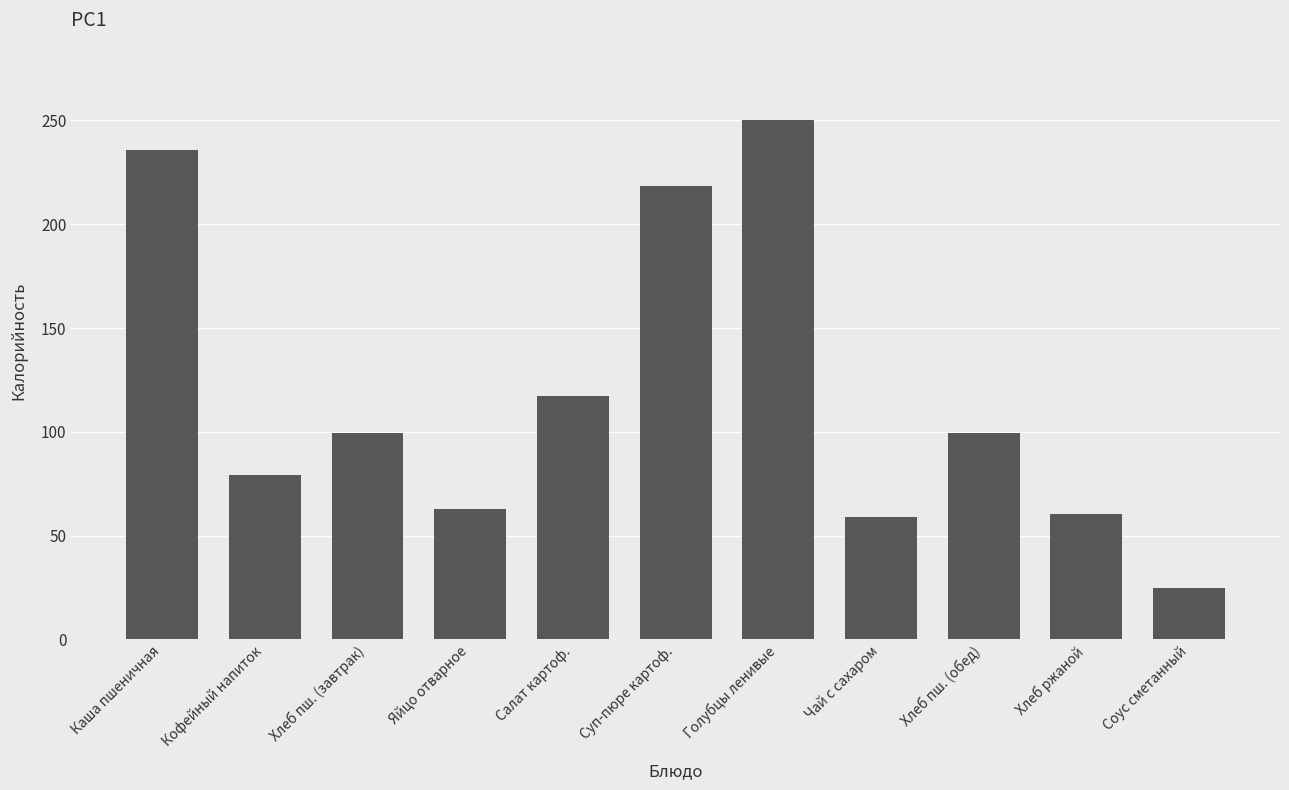

How many categories are shown in the chart?

11